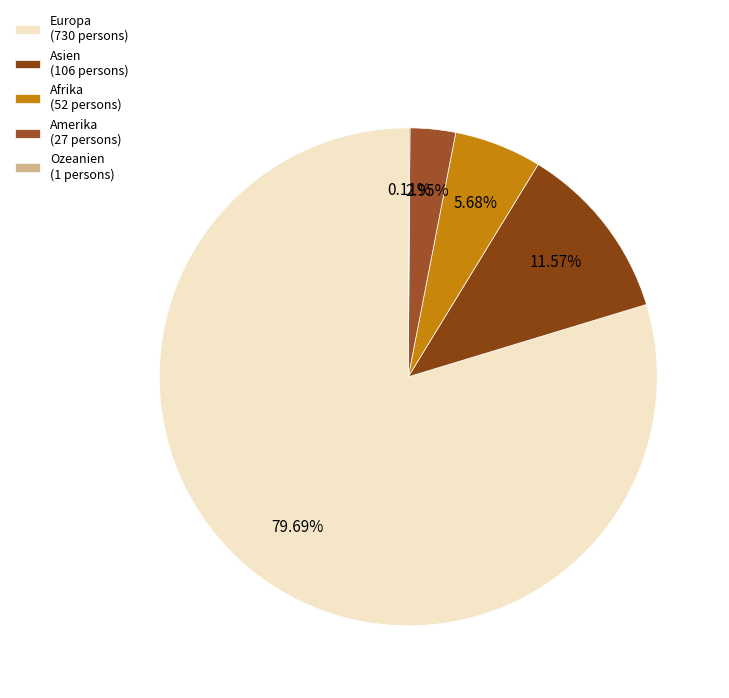

Which slice is the smallest?

Ozeanien